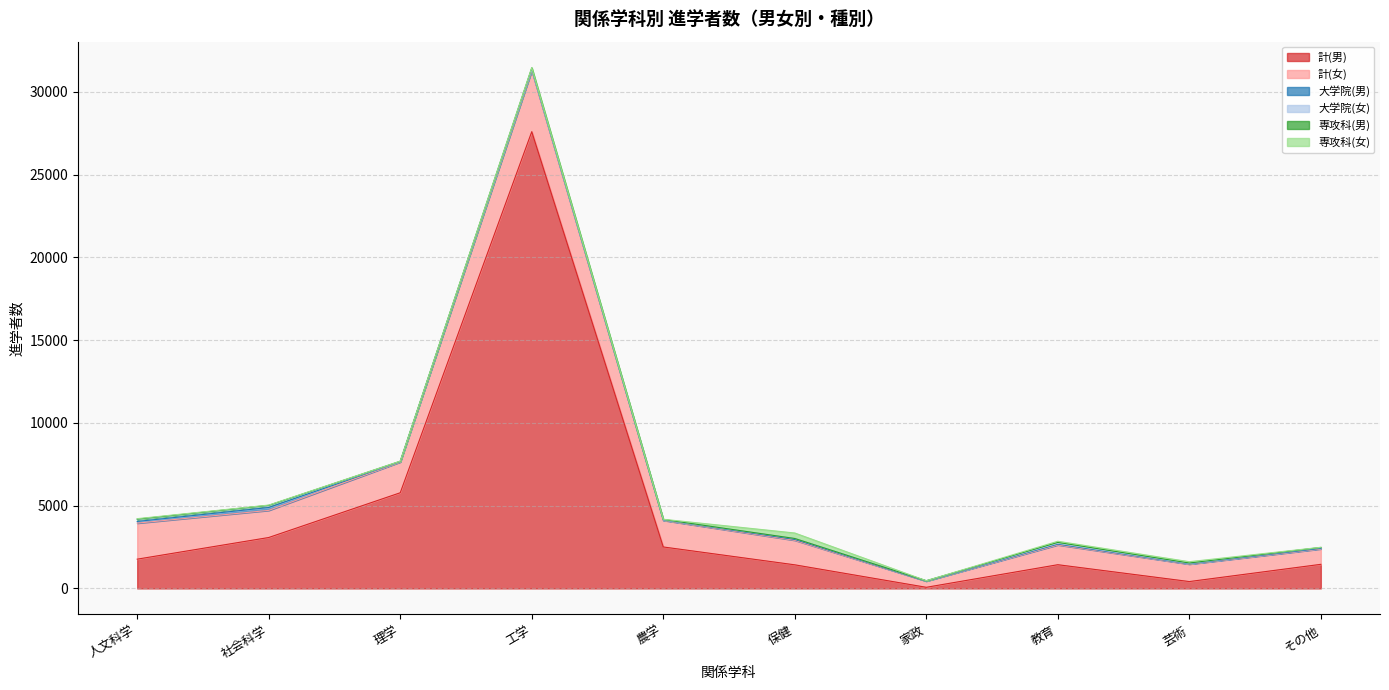

Read the 計(女) value at 社会科学, to the nearest 50.

1650